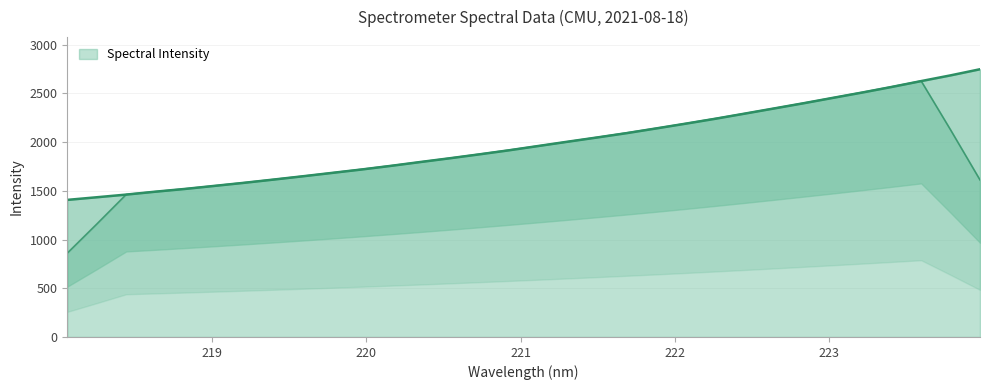

Rank the categories by value from highest to lowest.

223.9802, 223.7895, 223.5987, 223.408, 223.2172, 223.0264, 222.8355, 222.6447, 222.4538, 222.263, 222.0721, 221.8812, 221.6902, 221.4993, 221.3083, 221.1174, 220.9264, 220.7354, 220.5444, 220.3533, 220.1623, 219.9712, 219.7801, 219.589, 219.3979, 219.2067, 219.0156, 218.8244, 218.6332, 218.442, 218.2508, 218.0596